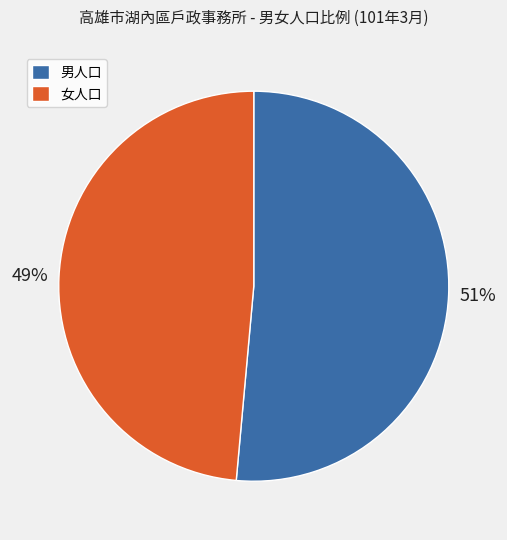

Do 女人口 and 男人口 together represent more than half of the pie?

Yes